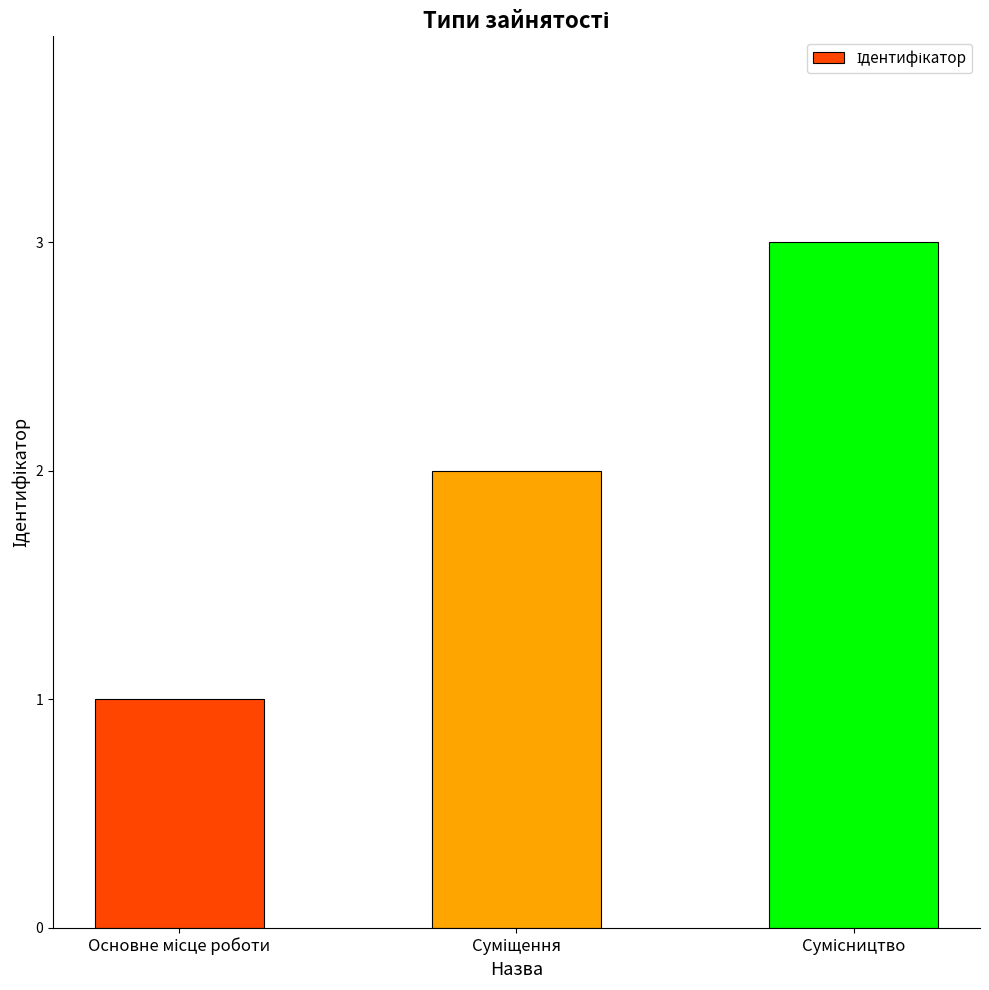

What is the difference between the second highest and minimum values?

1